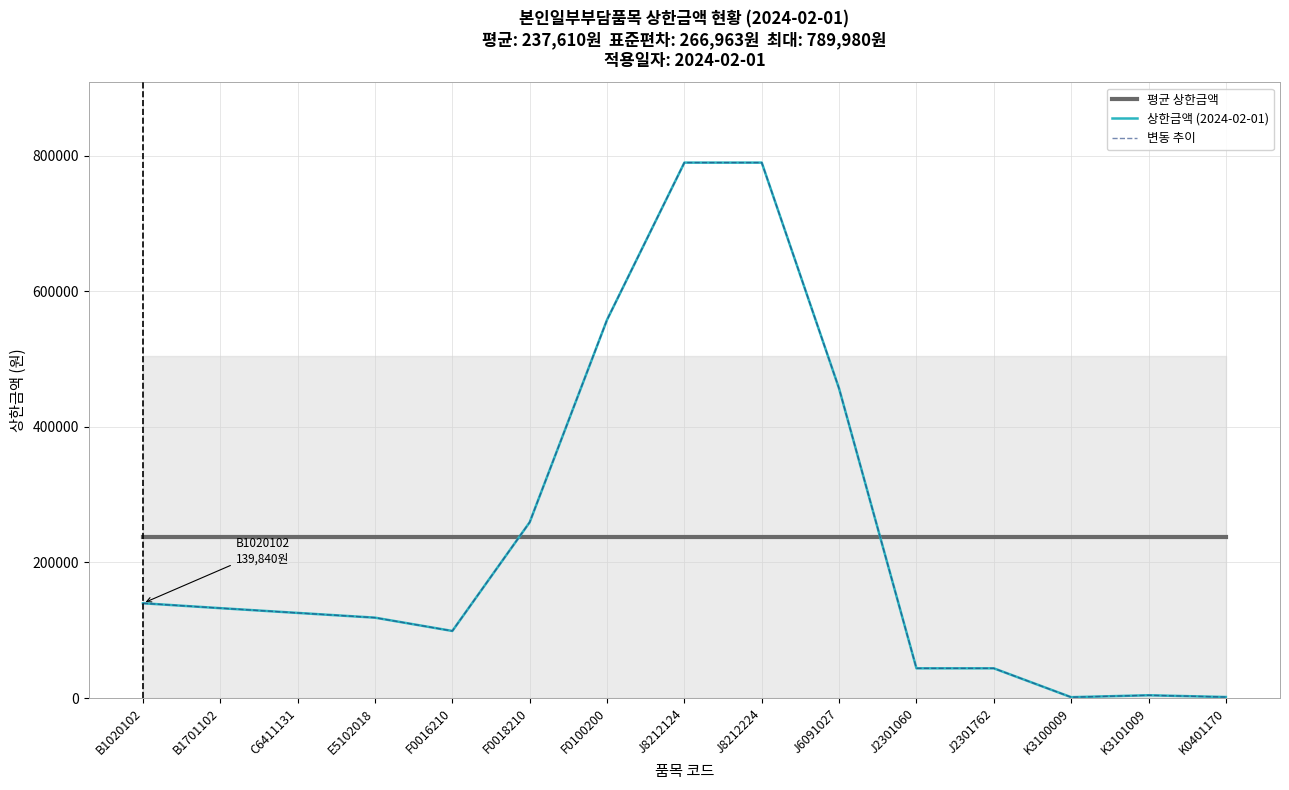

Reading left to right, list all the values displayed in this chart.

평균 상한금액: B1020102=237610	B1701102=237610	C6411131=237610	E5102018=237610	F0016210=237610	F0018210=237610	F0100200=237610	J8212124=237610	J8212224=237610	J6091027=237610	J2301060=237610	J2301762=237610	K3100009=237610	K3101009=237610	K0401170=237610
상한금액 (2024-02-01): B1020102=139840	B1701102=132620	C6411131=125600	E5102018=118600	F0016210=98970	F0018210=259370	F0100200=558040	J8212124=789980	J8212224=789980	J6091027=456560	J2301060=43860	J2301762=43860	K3100009=1260	K3101009=4100	K0401170=1510
변동 추이: B1020102=139840	B1701102=132620	C6411131=125600	E5102018=118600	F0016210=98970	F0018210=259370	F0100200=558040	J8212124=789980	J8212224=789980	J6091027=456560	J2301060=43860	J2301762=43860	K3100009=1260	K3101009=4100	K0401170=1510